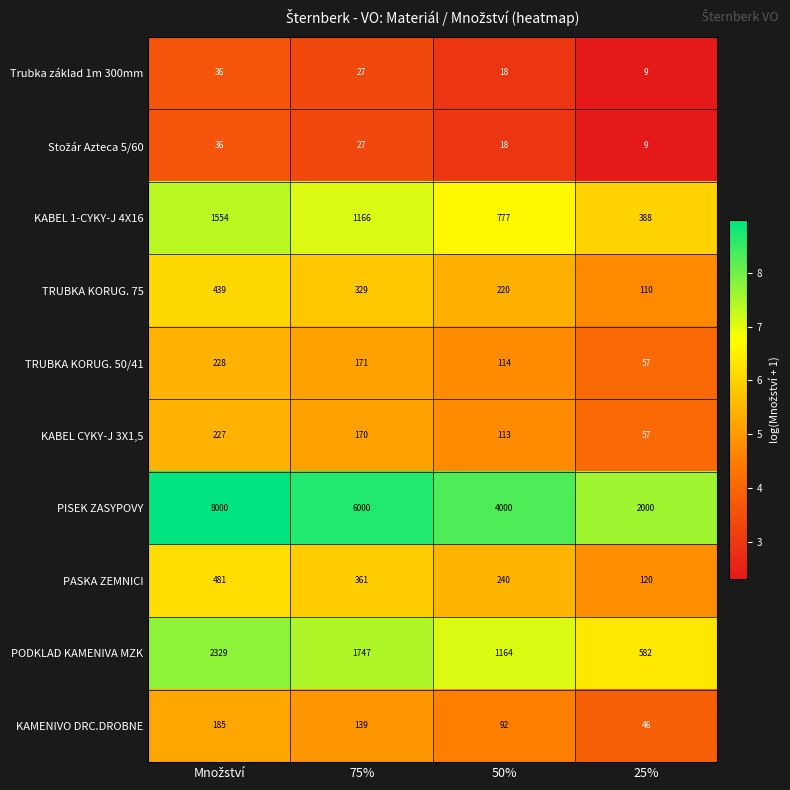

How many data points in TRUBKA KORUG. 50/41 are less than 171?

2